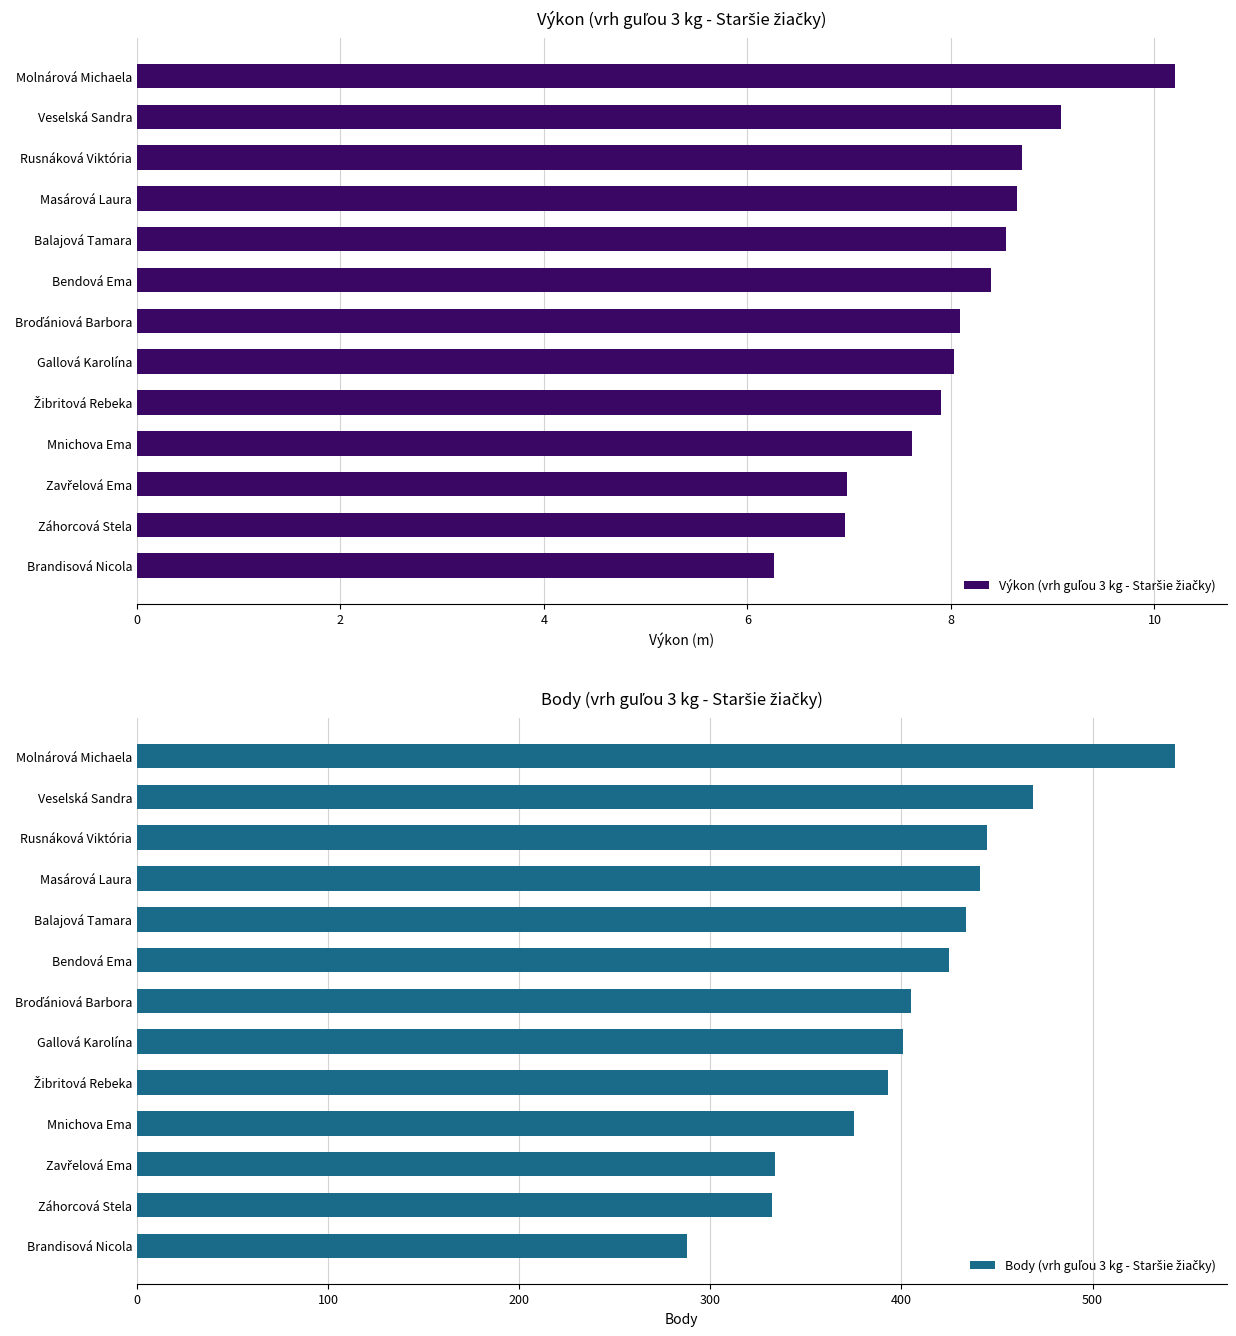

The Body (vrh guľou 3 kg - Staršie žiačky) series shows 434.0 at Balajová Tamara. True or false?

True